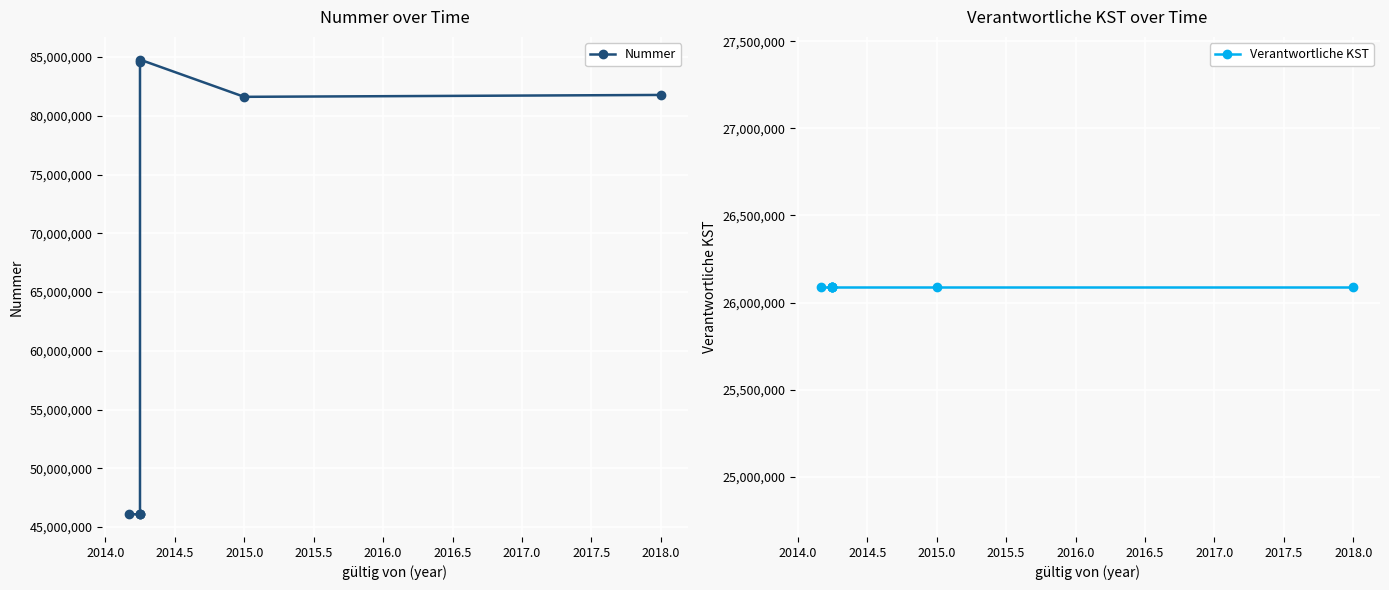

How many values in the Nummer series are below 81609999?

4